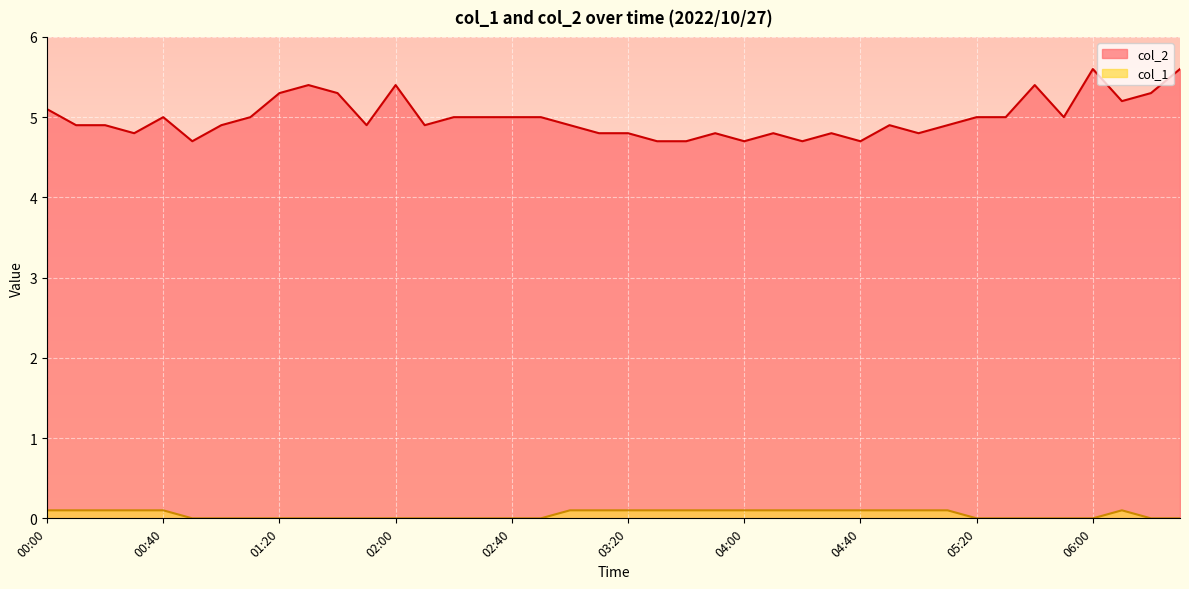

Which series has the largest range (max minus min)?

col_2